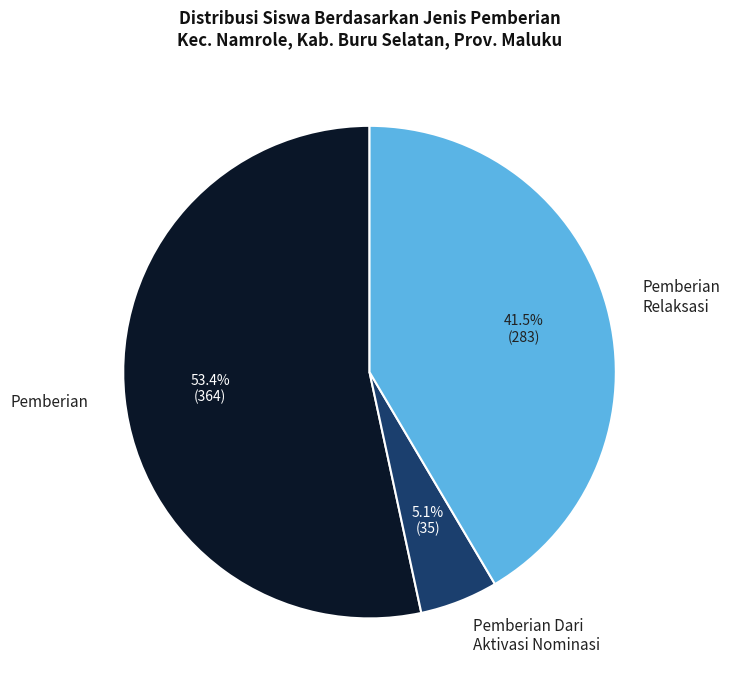

Does Pemberian represent more than half of the total?

Yes